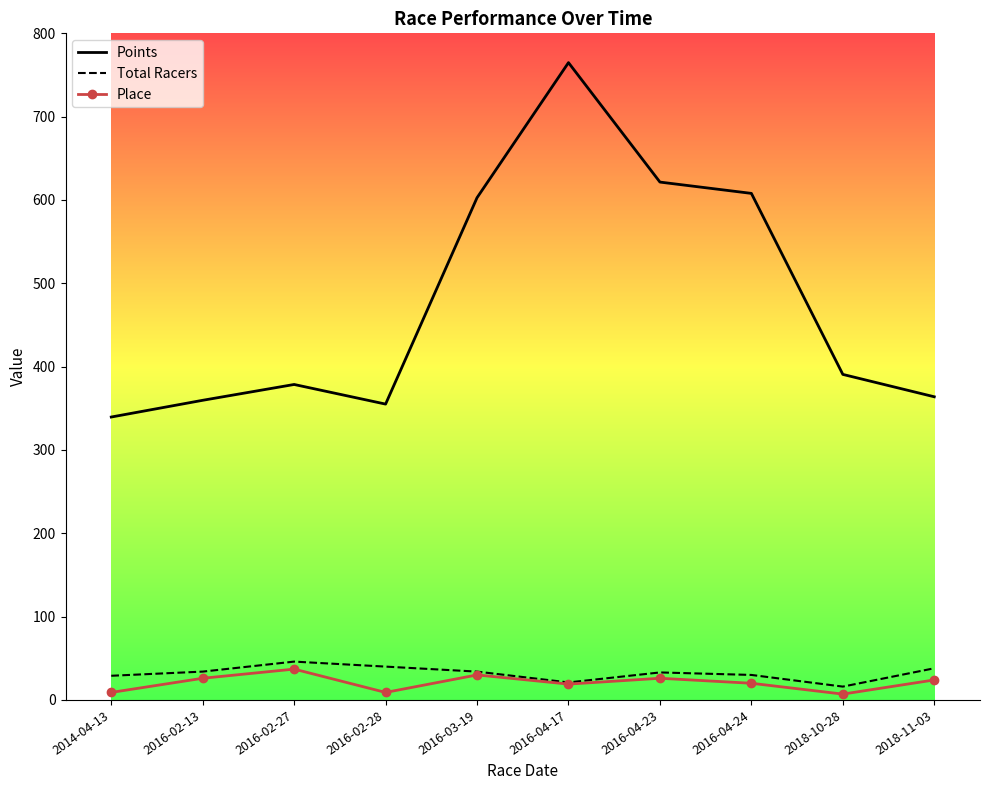

What is the highest value of the Total Racers series?

46.0